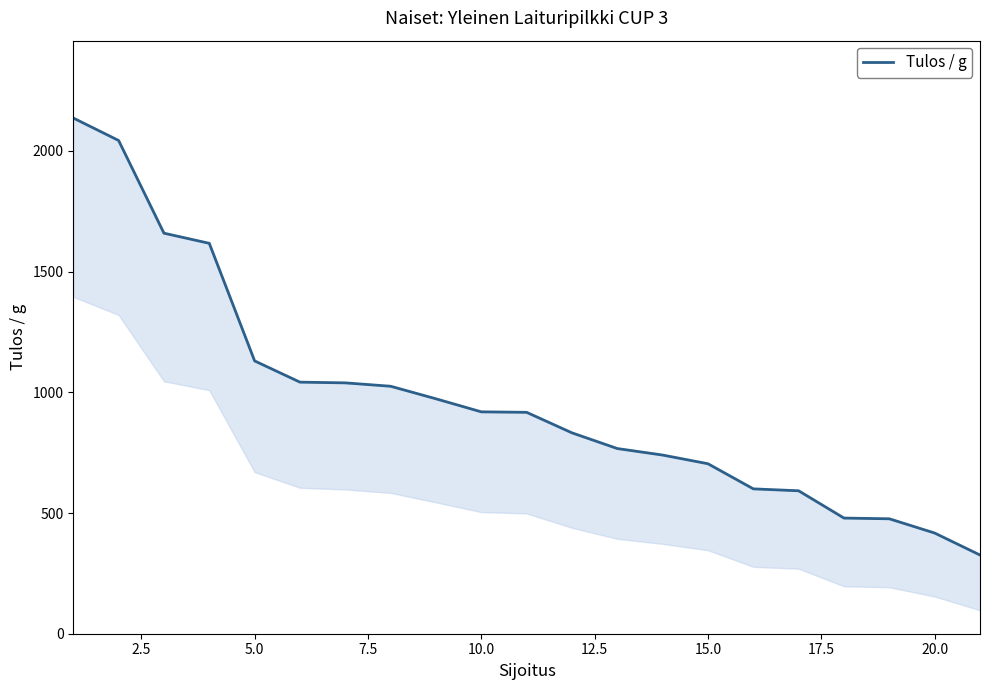

How many lines are shown in the chart?

1